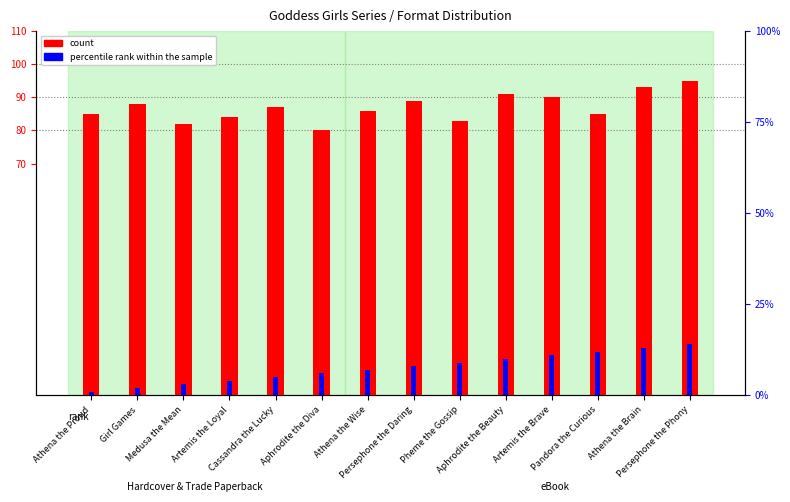

Rank the categories by percentile rank within the sample value from highest to lowest.

Persephone the Phony, Athena the Brain, Pandora the Curious, Artemis the Brave, Aphrodite the Beauty, Pheme the Gossip, Persephone the Daring, Athena the Wise, Aphrodite the Diva, Cassandra the Lucky, Artemis the Loyal, Medusa the Mean, Girl Games, Athena the Proud